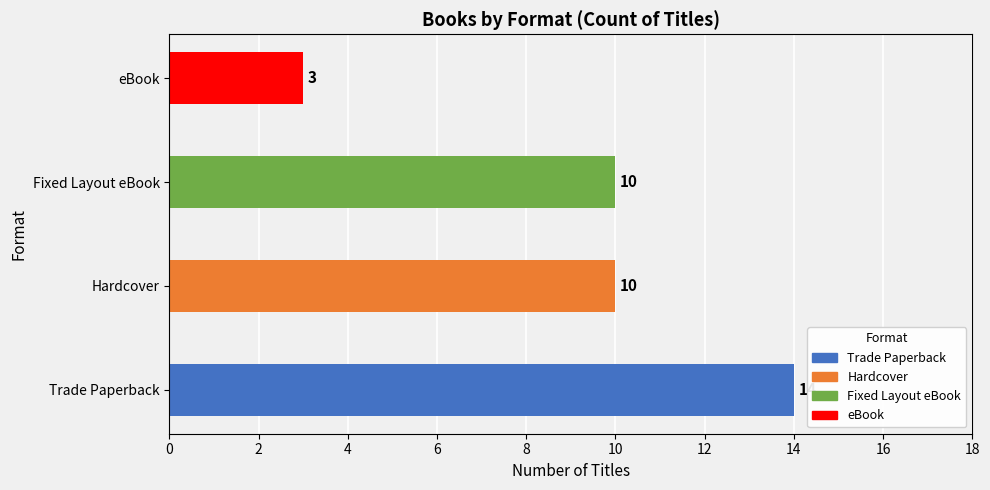

How many values are between 10 and 14?

3